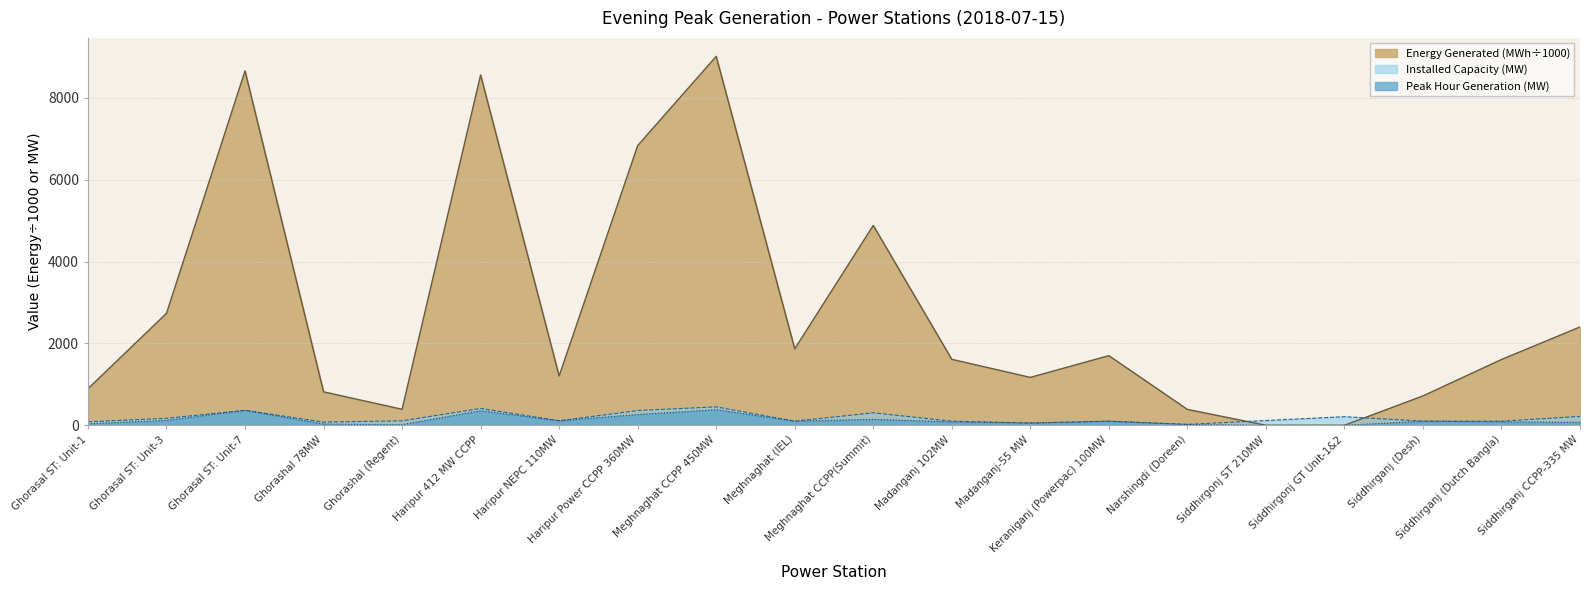

True or false: Installed Capacity (MW) and Energy Generated (MWh) intersect in this chart.

True